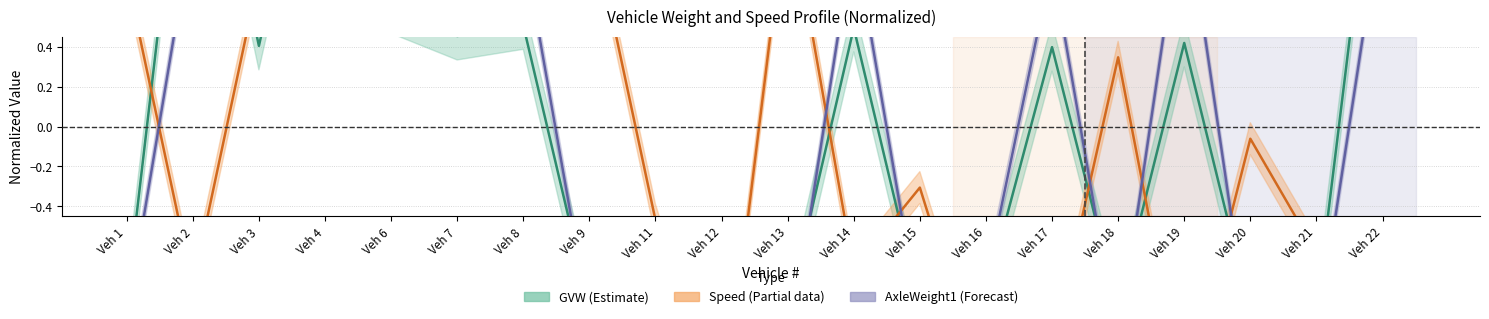

At how many categories does at least one series exceed 0?

14